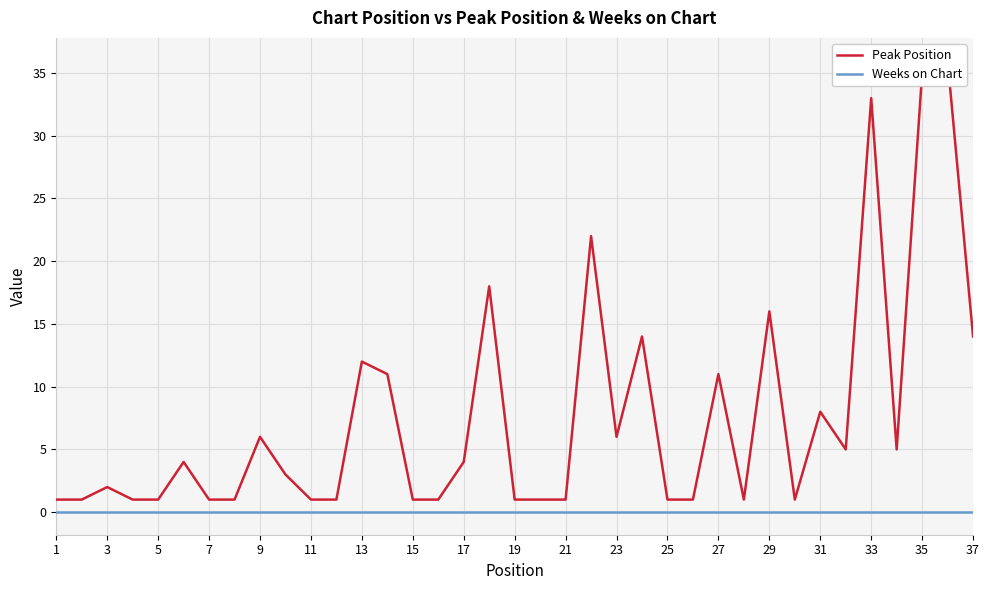

Which series has the largest range (max minus min)?

Peak Position